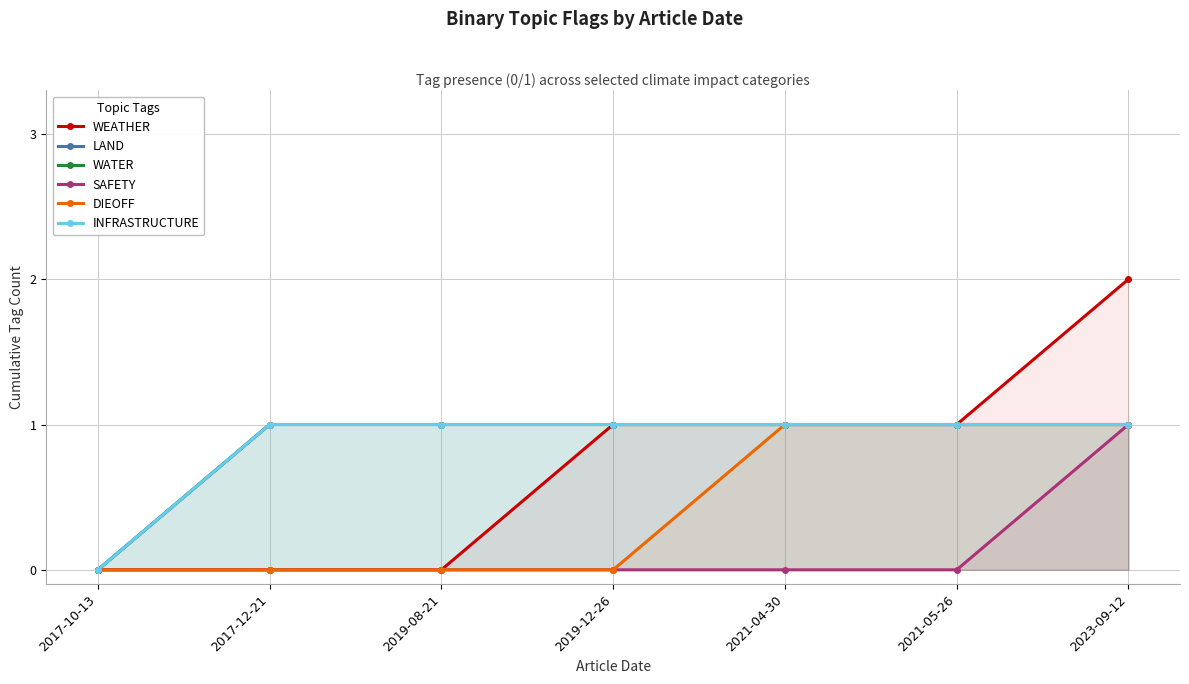

How many values in DIEOFF are above zero?

3